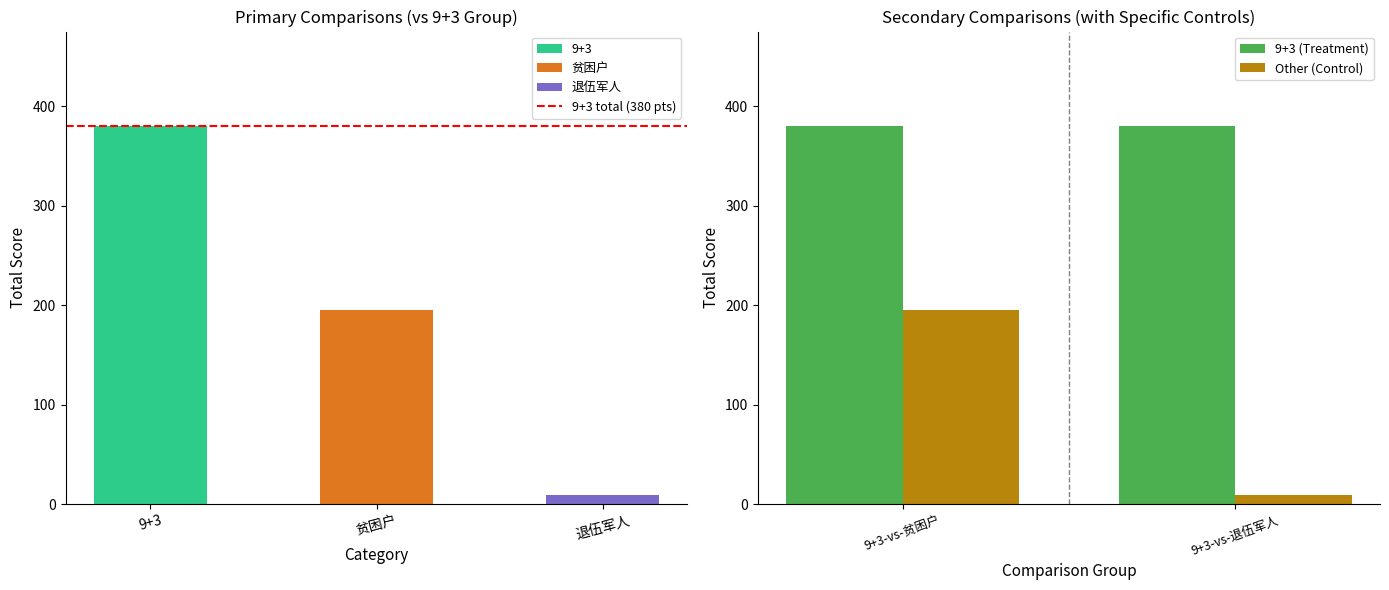

What is the minimum value shown in the chart?

9